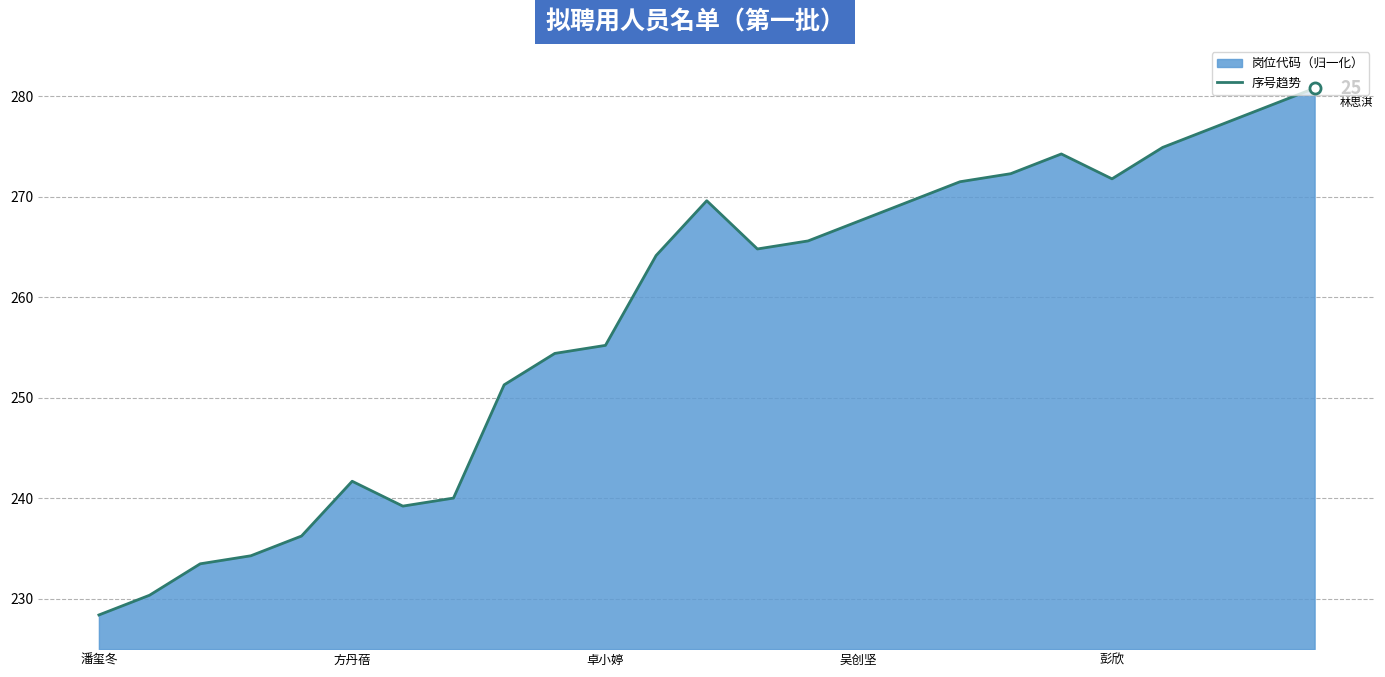

True or false: there are more than 0 points higher than both neighbors.

True